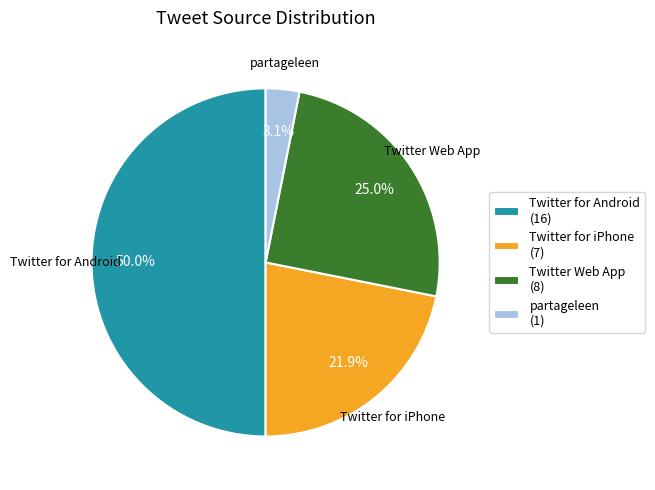

Which has a higher value, Twitter for iPhone (7) or Twitter Web App (8)?

Twitter Web App (8)